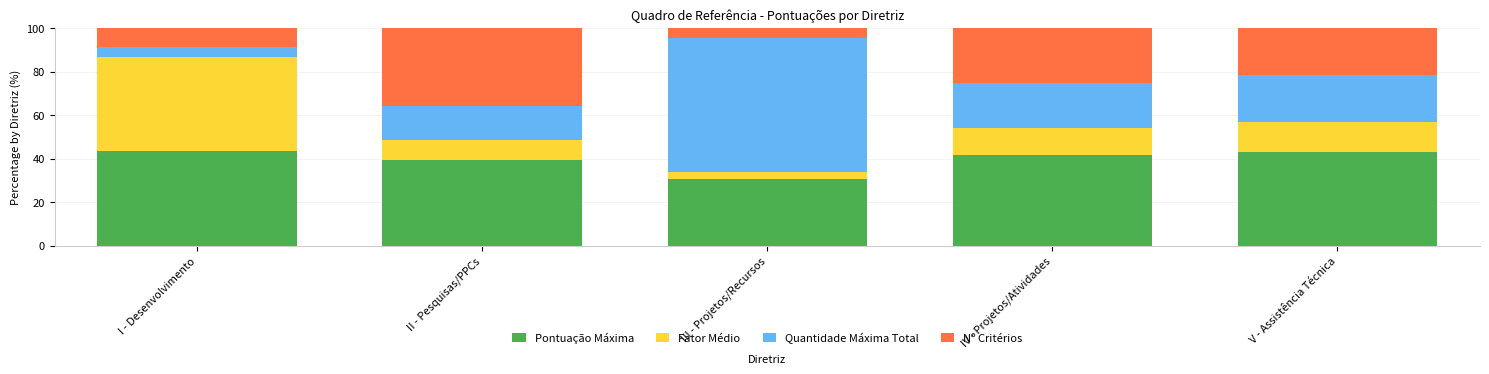

What is the sum of all Pontuação Máxima values?

198.7